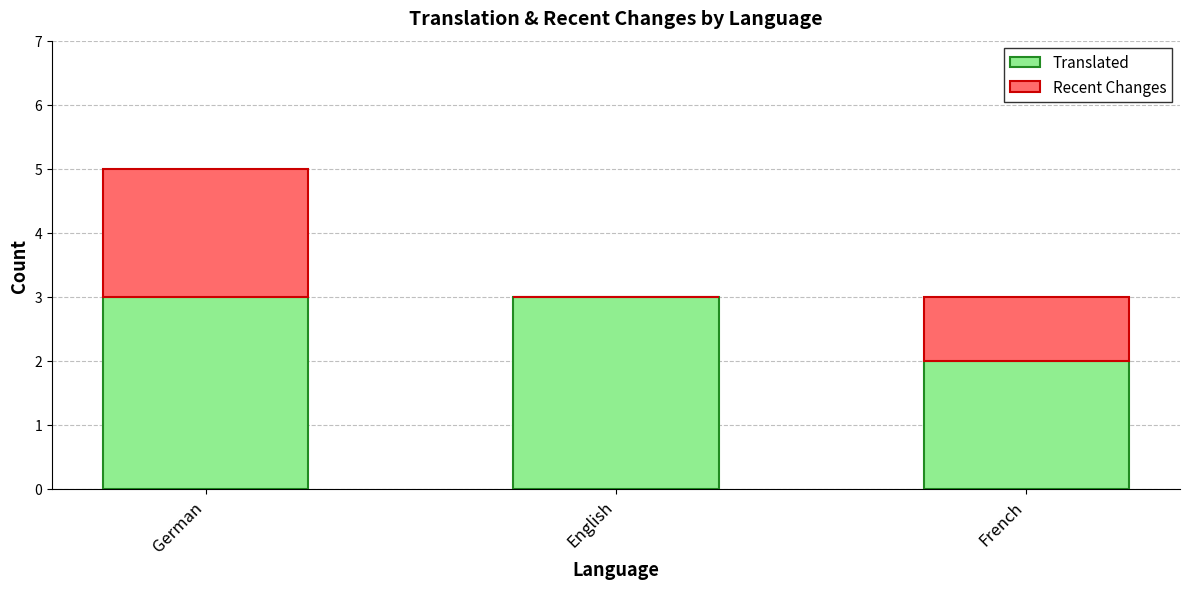

What is the total value across all series at French?

3